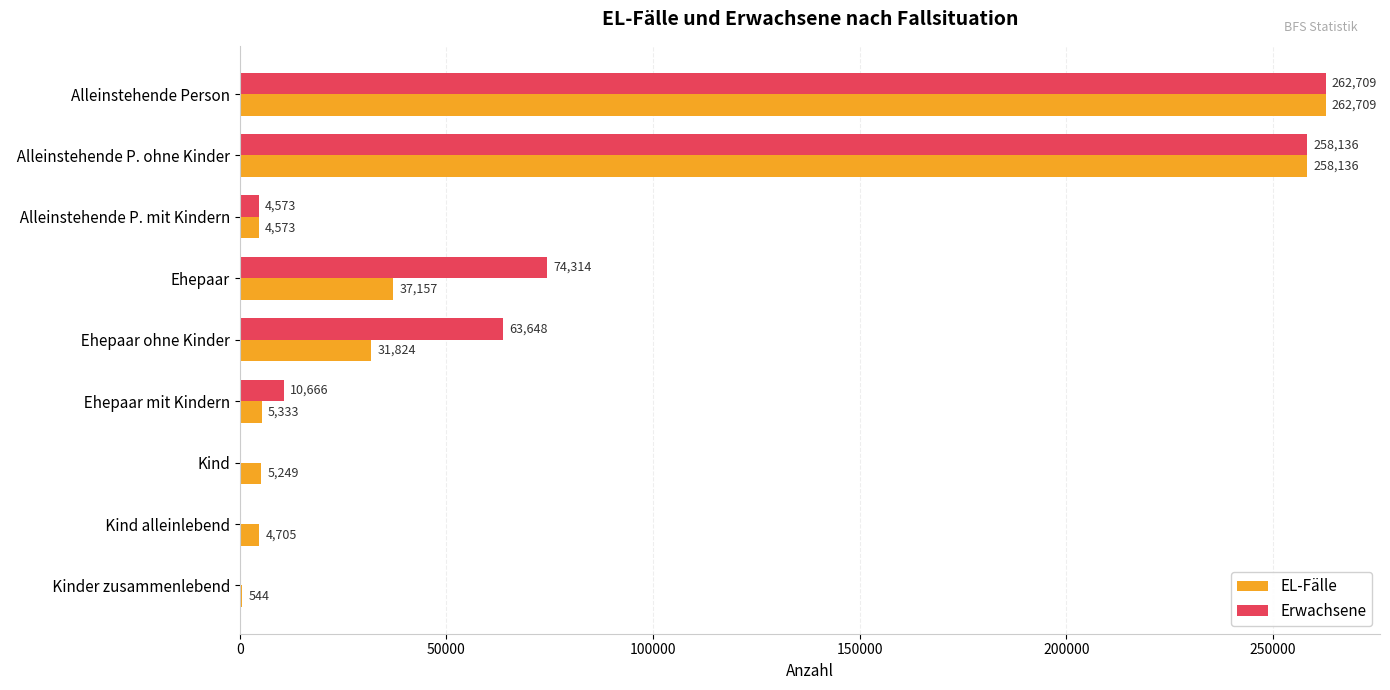

Which series changed the most between   Alleinstehende P. ohne Kinder and Kind?

Erwachsene